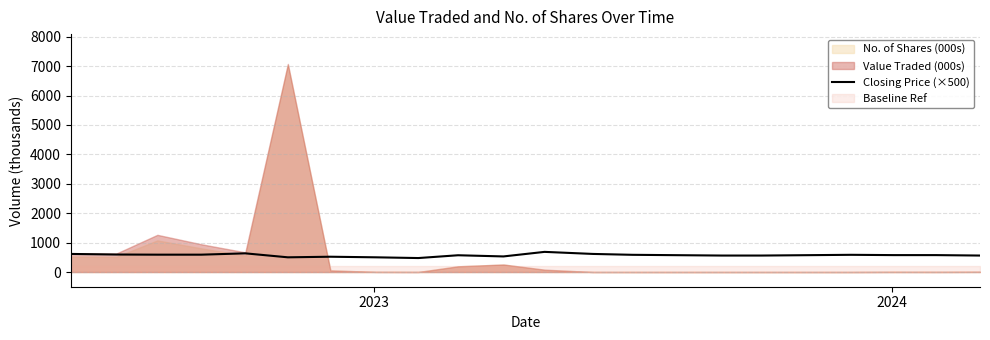

What is the value of the 13th point from the left?

615